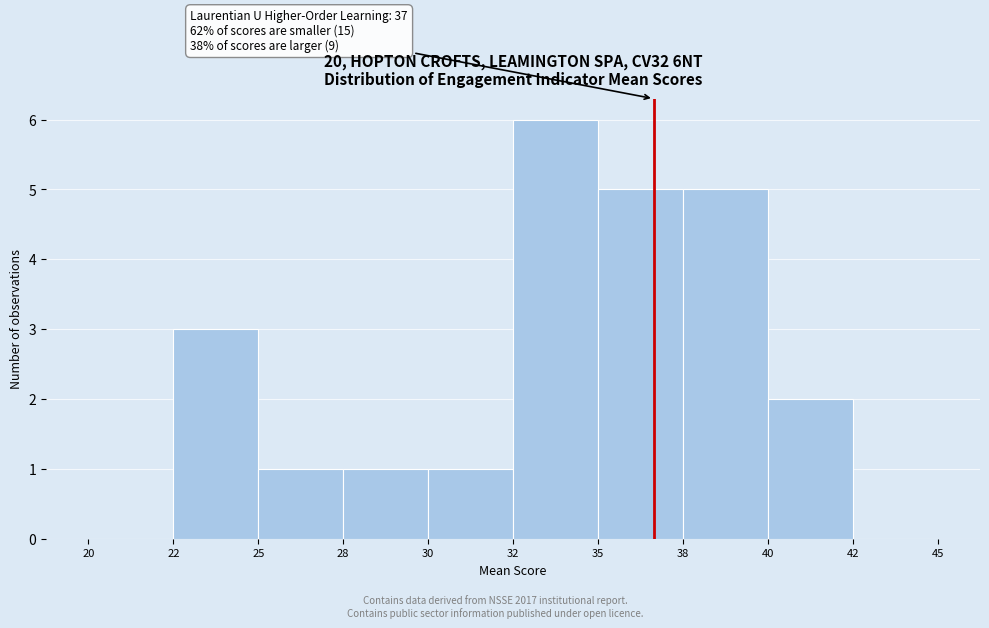

Reading left to right, what are all the values shown in this chart?

20=0	22=3	25=1	28=1	30=1	32=6	35=5	38=5	40=2	42=0